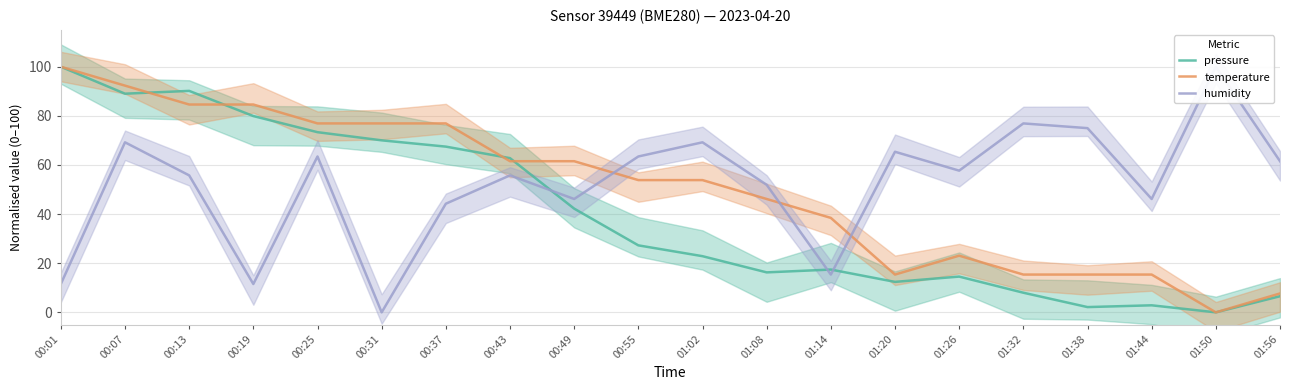

What is the sum of all pressure values?

805.4